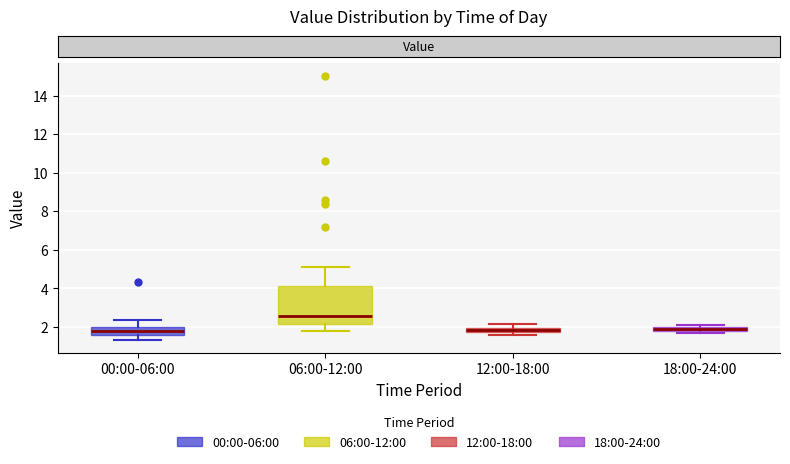

Where does the upper whisker of the box for 00:00-06:00 end on the y-axis? The values are not printed on the chart, so give them approximately, as read against the axis.

2.4